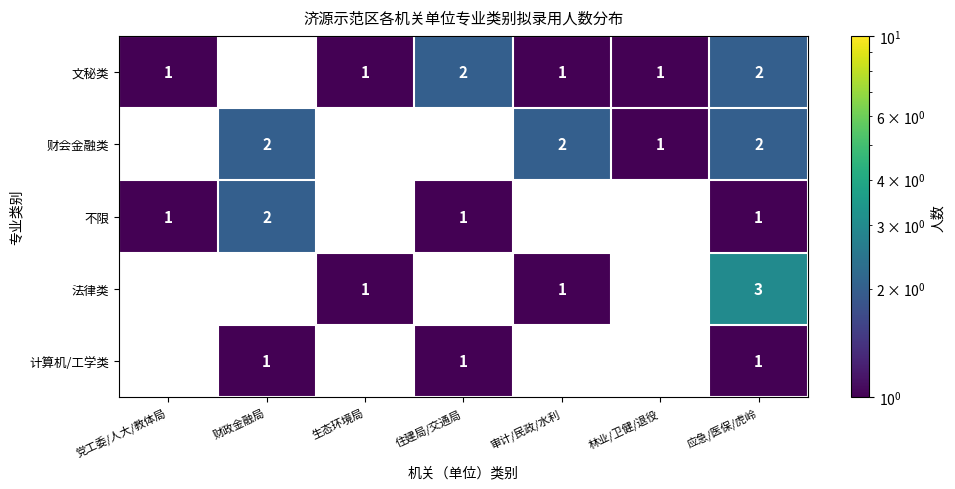

What is the sum of the 文秘类 values at 住建局/交通局 and 审计/民政/水利?

3